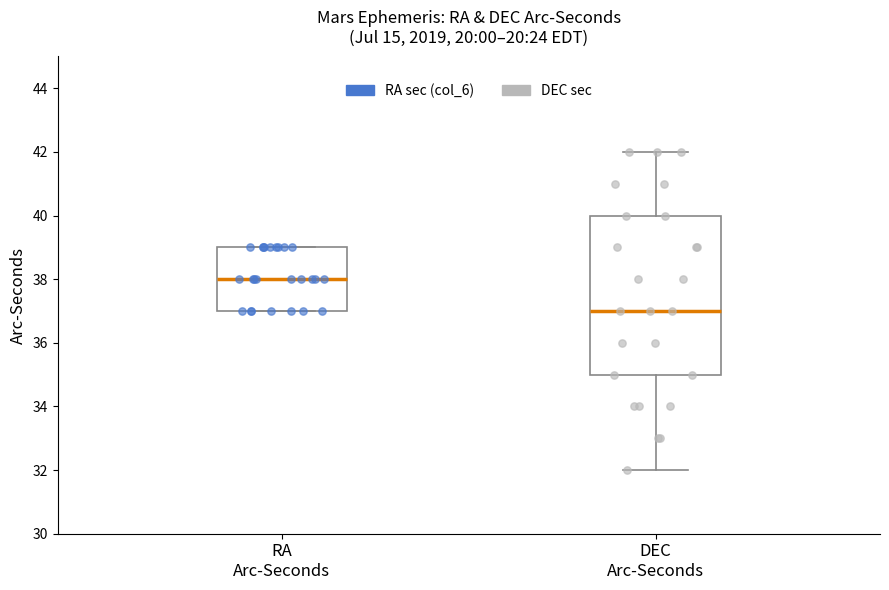

Reading left to right, transcribe this box plot: for each box, give where its median line is, the range the box spans, and where its two whiskers end, as read against the y-axis. The values are not printed on the chart, so give them approximately, as read against the axis.

RA Arc-Seconds: median 38, box 37 to 39, whiskers 37 to 39
DEC Arc-Seconds: median 37, box 35 to 40, whiskers 32 to 42